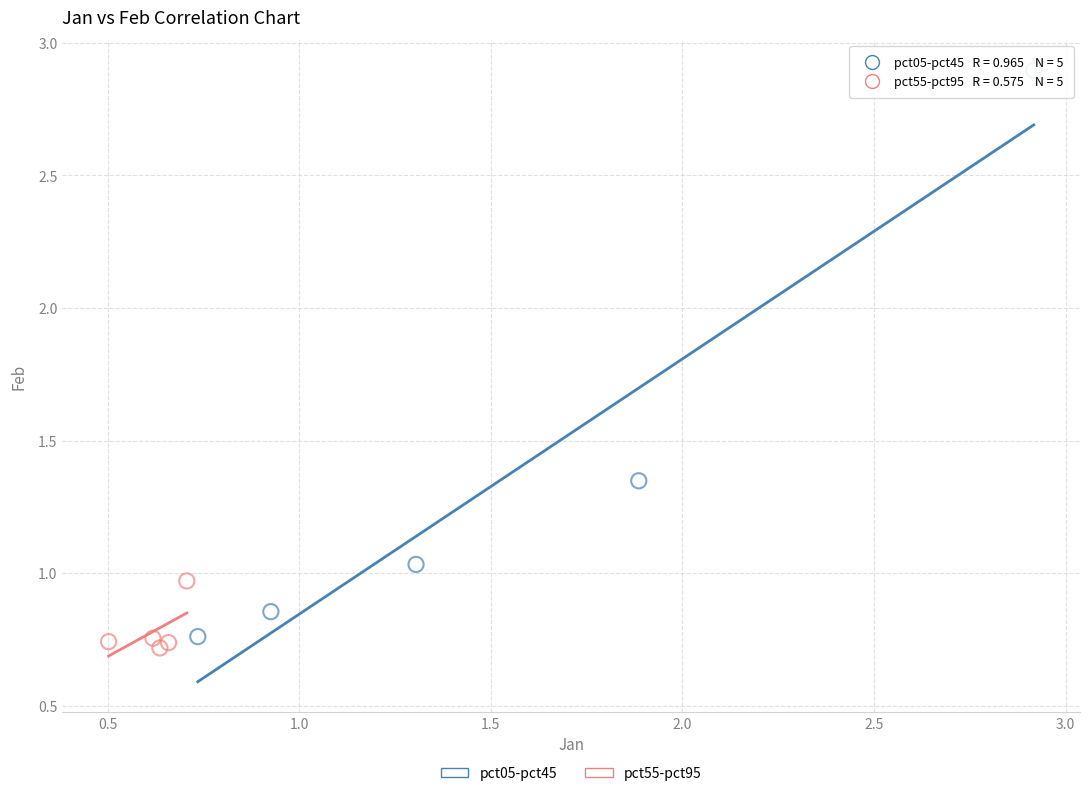

Which series has the largest Y range (max minus min)?

pct05-pct45